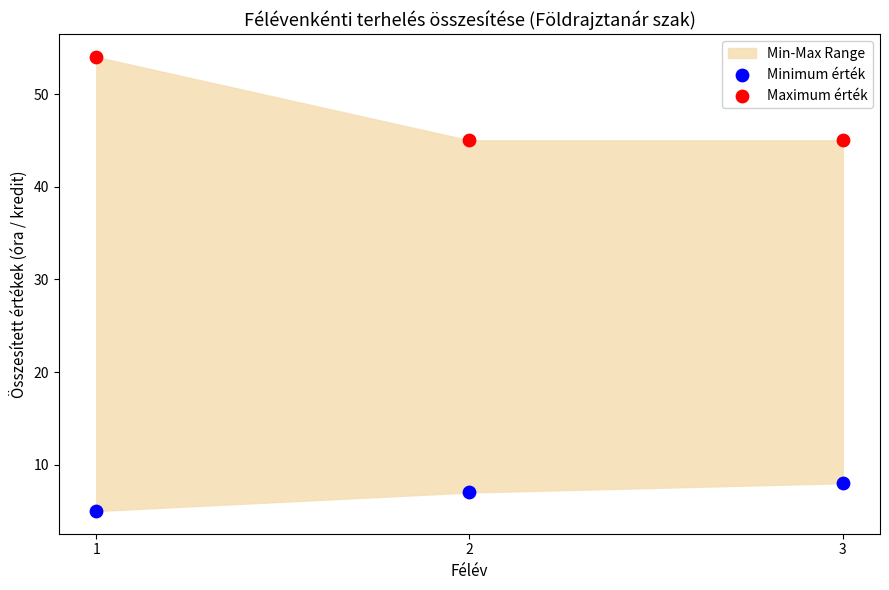

Which series reaches the maximum Y coordinate?

Maximum érték